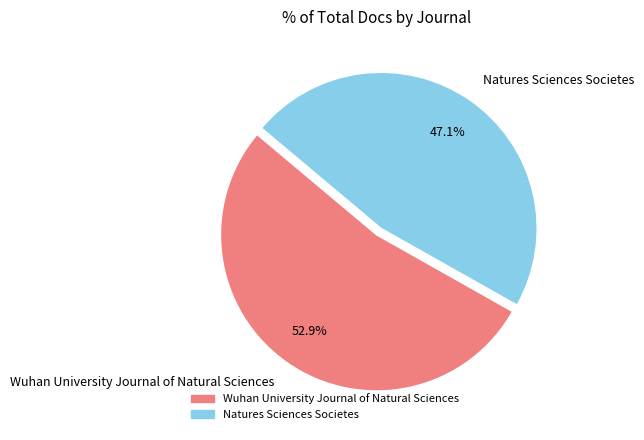

Count the number of slices in the pie.

2